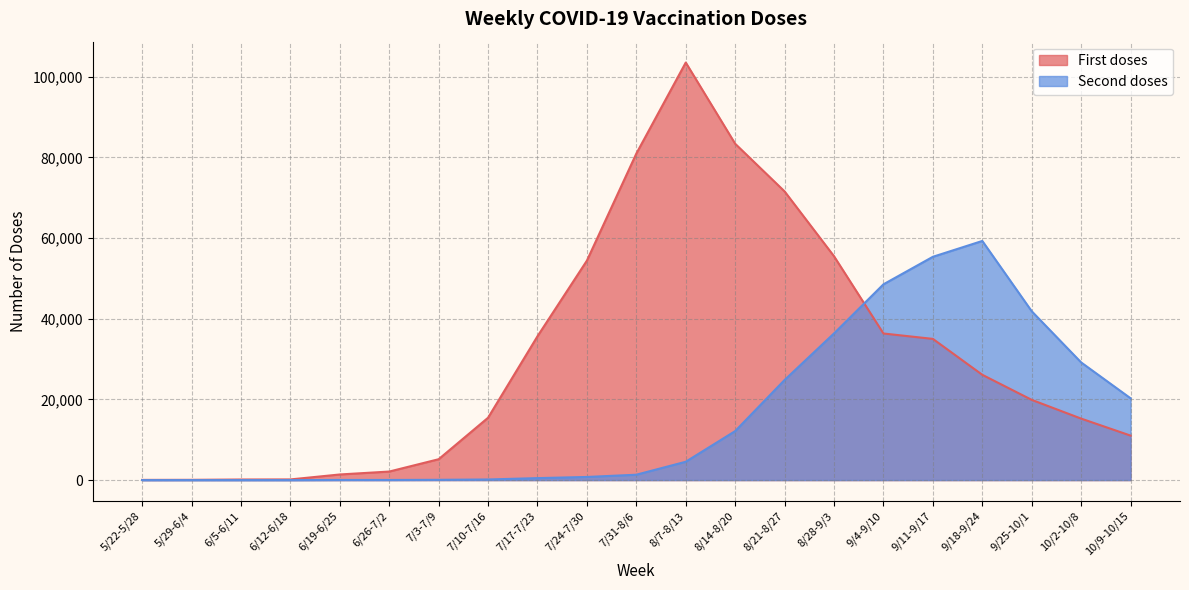

Which series changed the most between 6/12-6/18 and 10/2-10/8?

Second doses